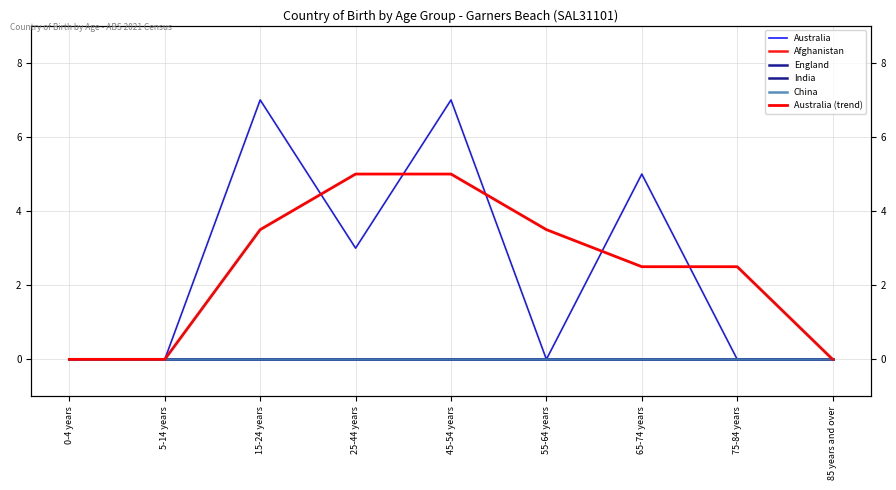

What is the difference between the second highest and minimum values in the Australia series?

7.0